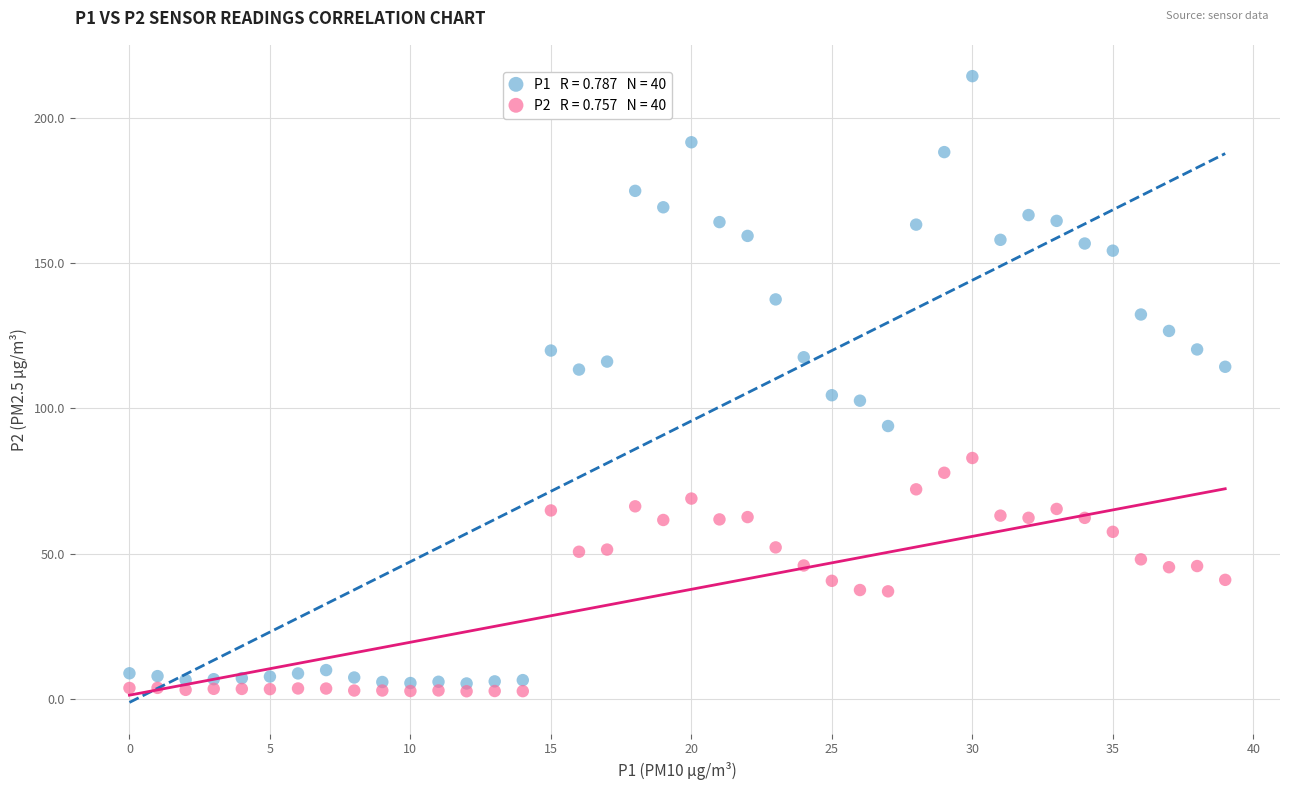

How many points are shown in the scatter plot?

80